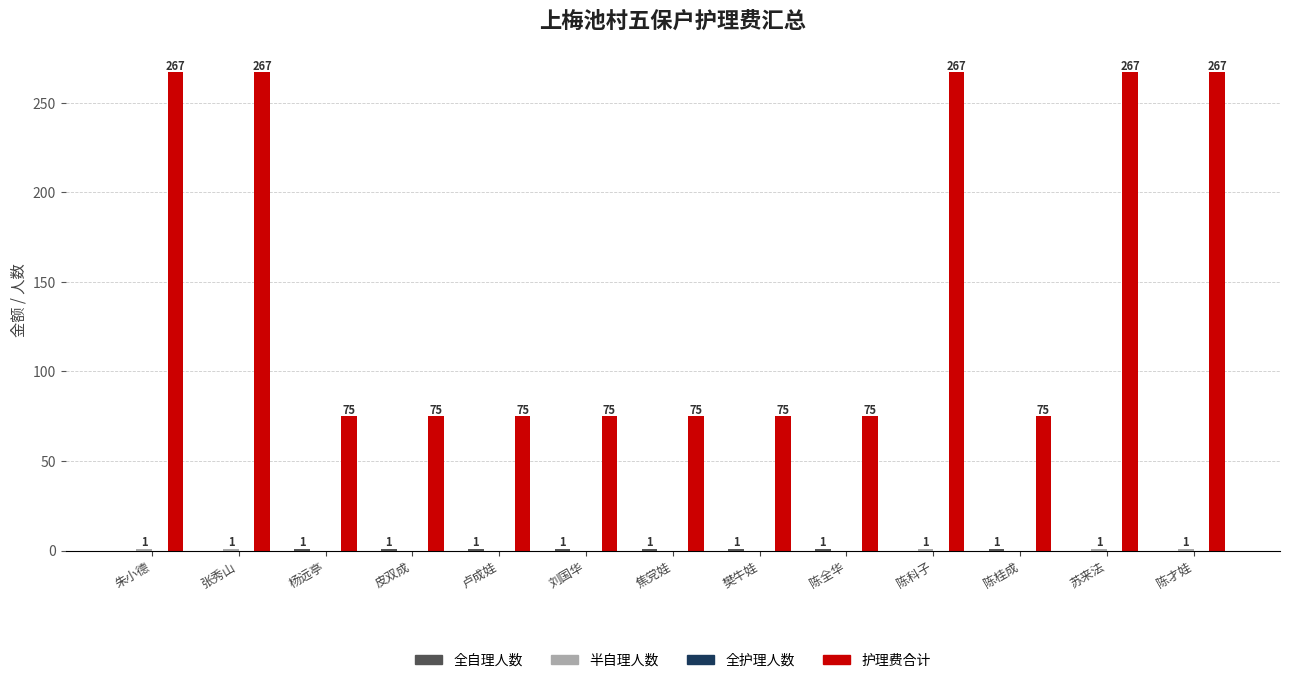

What is the sum of the 护理费合计 values at 陈科子 and 苏来法?

534